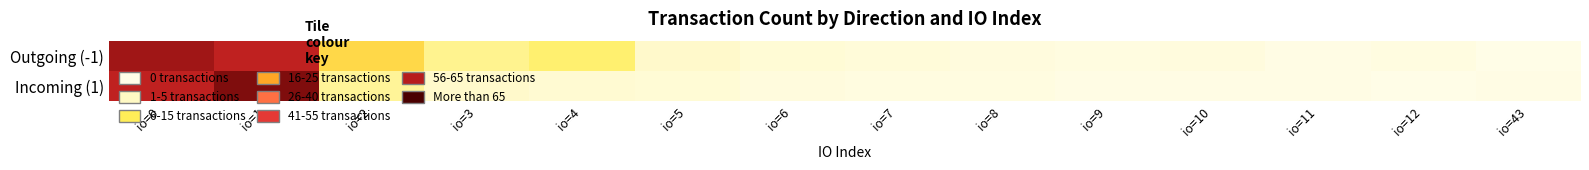

At how many categories does at least one series exceed 62?

1